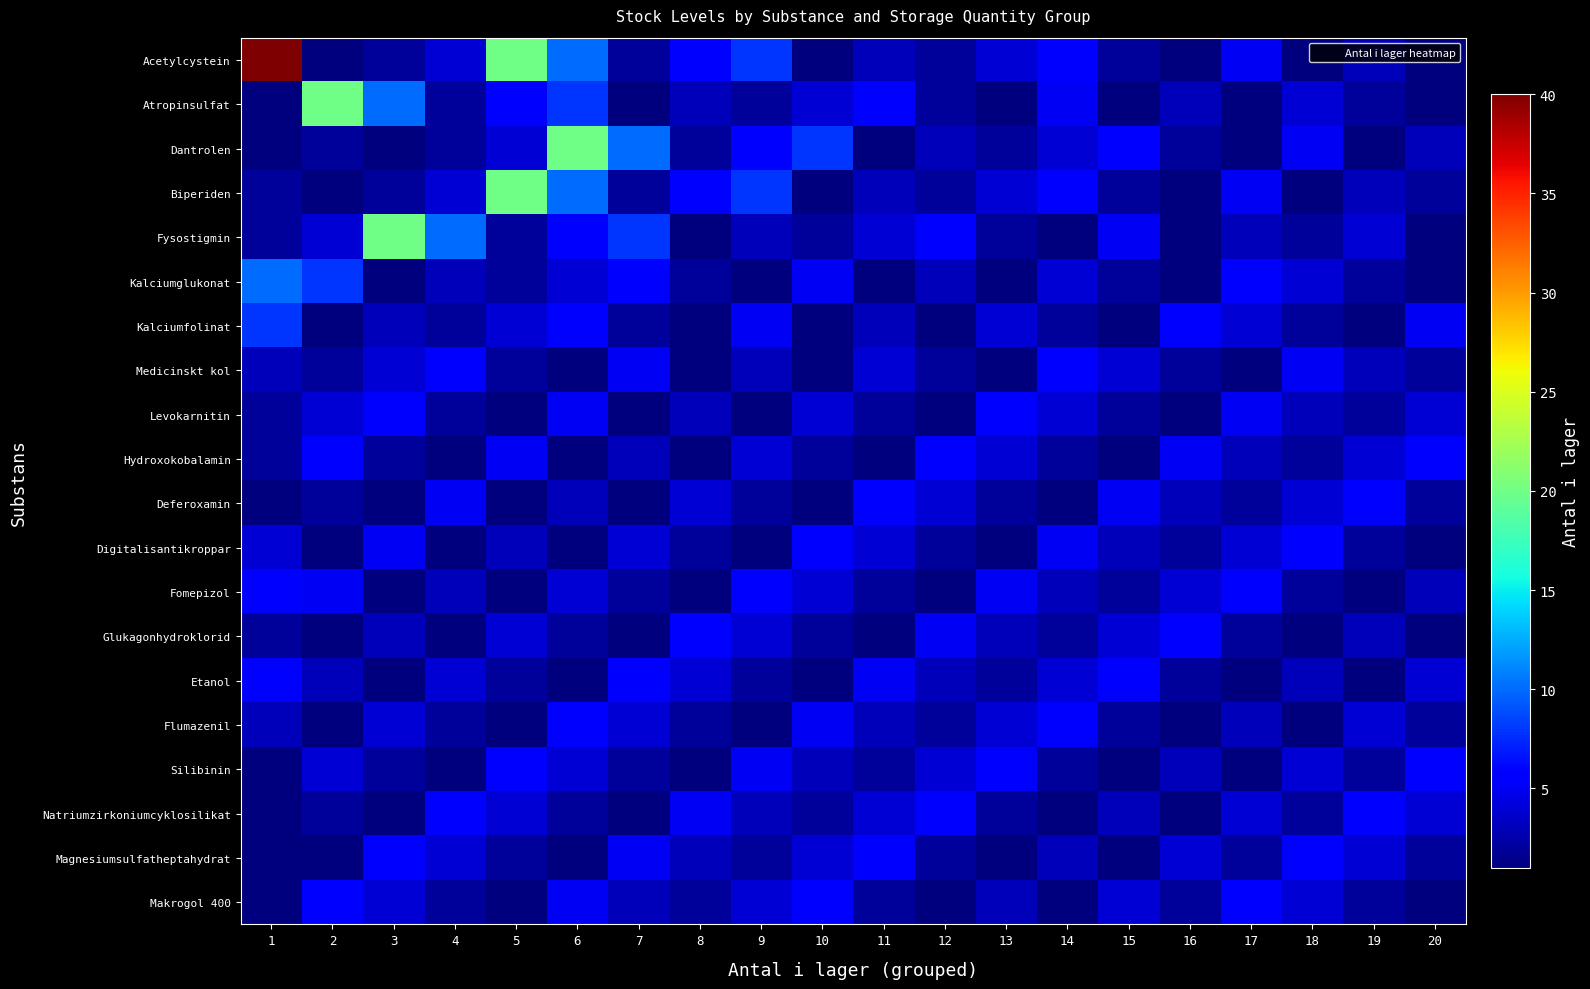

What is the spread (max minus min) of values at 9?

7